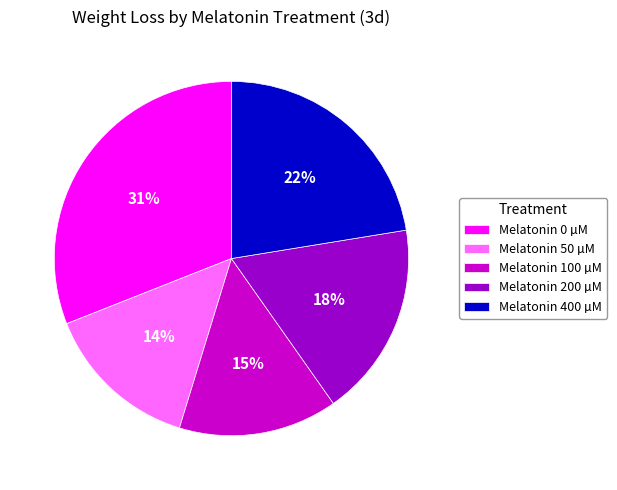

Count the number of slices in the pie.

5